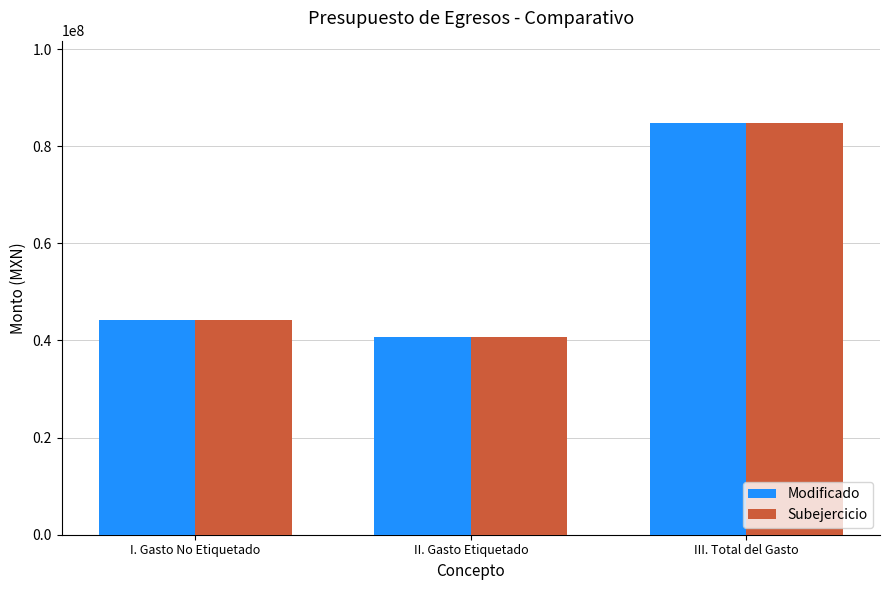

What are all the series names shown in the legend?

Modificado, Subejercicio